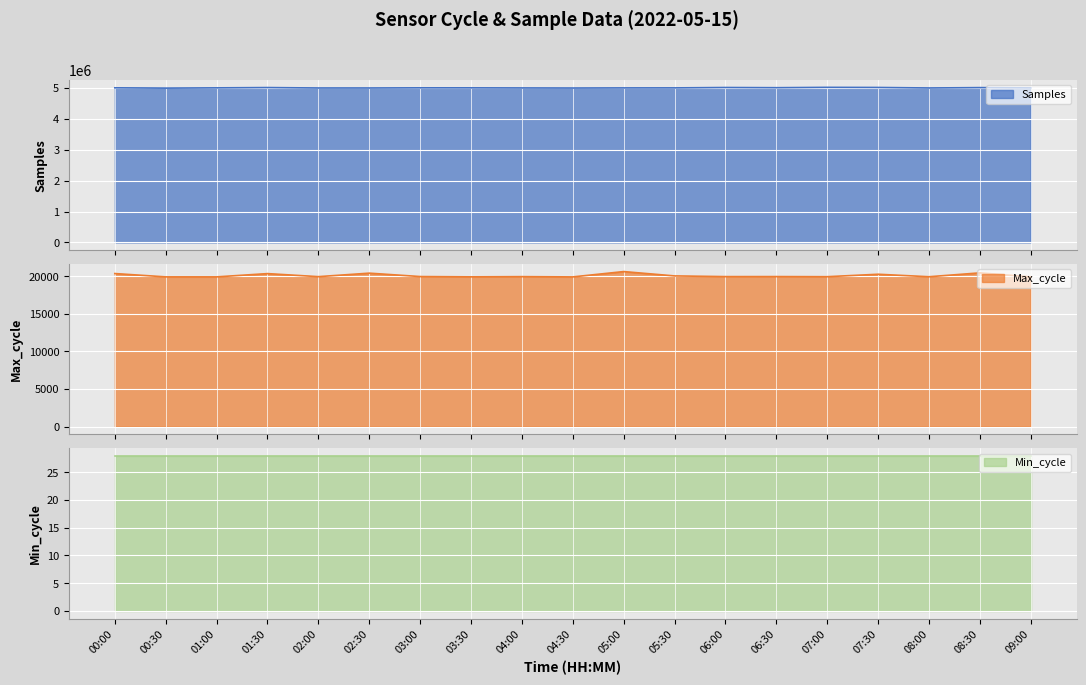

Which series changed the most between 04:00 and 06:30?

Samples